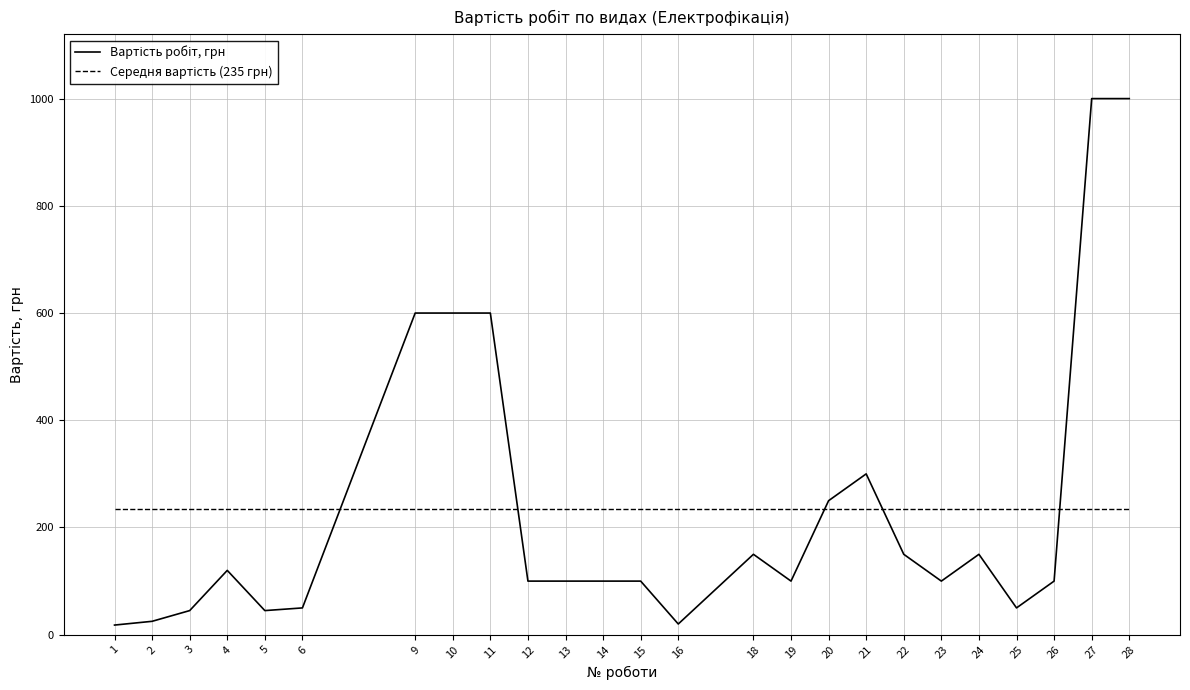

What is the total value across all series at 2?

259.9